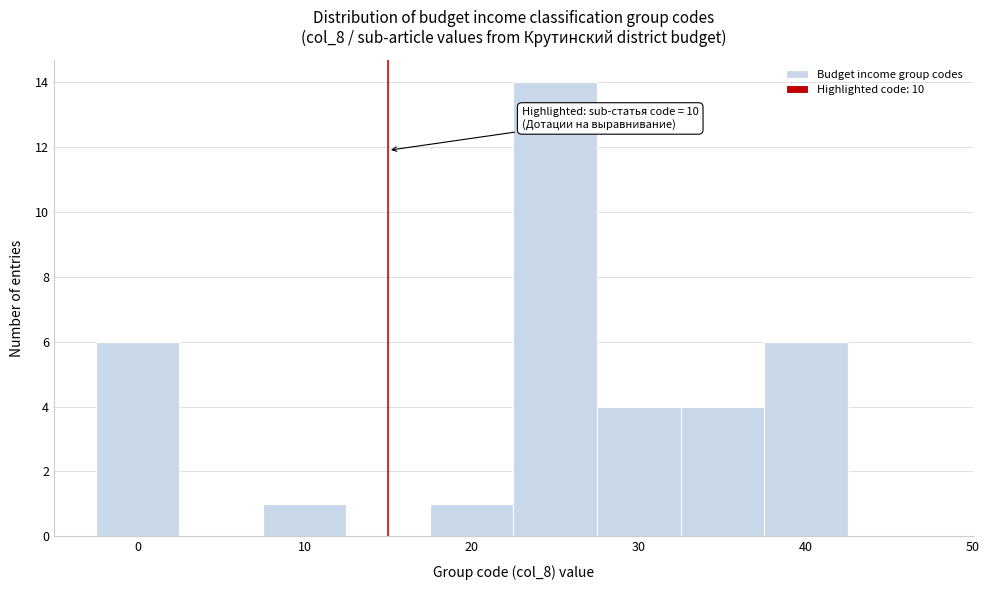

Which range on the x-axis has the tallest bar?

22.5 to 27.5